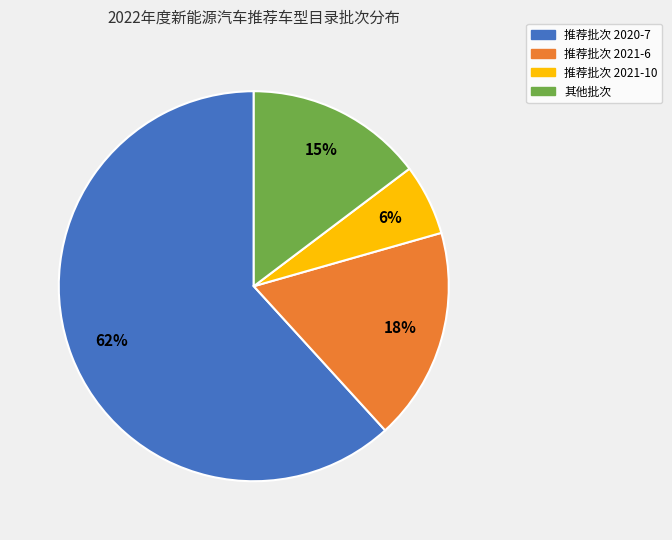

Is there any slice that represents more than half of the pie?

Yes